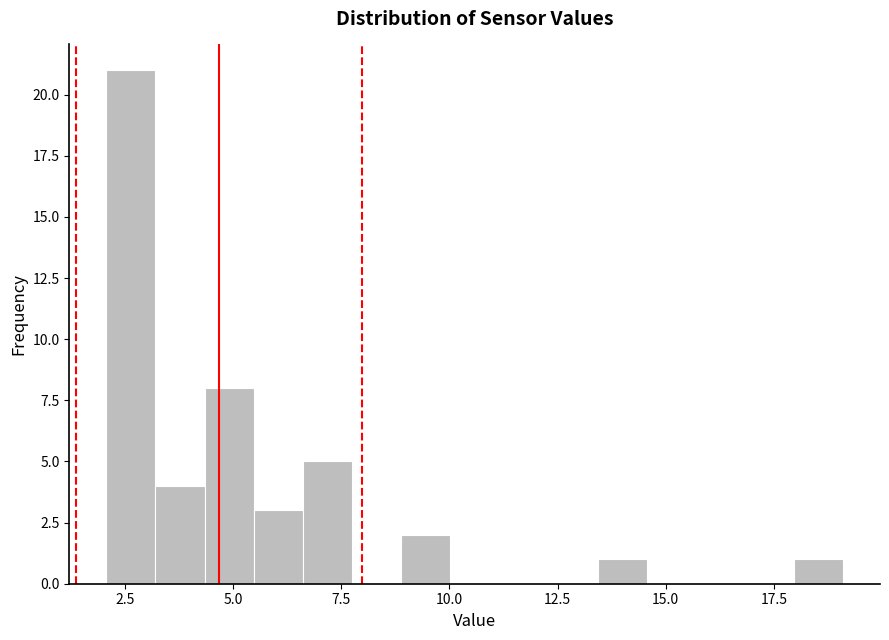

Read against the x-axis, roughly where is the centre of the tallest bar?

2.5